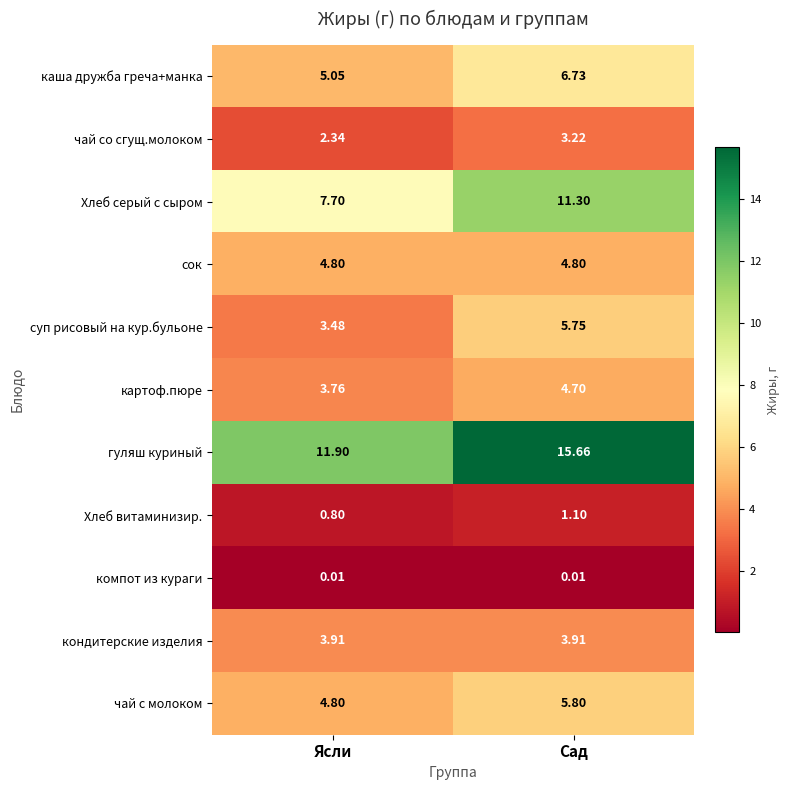

Rank the categories by Хлеб витаминизир. value from lowest to highest.

Ясли, Сад